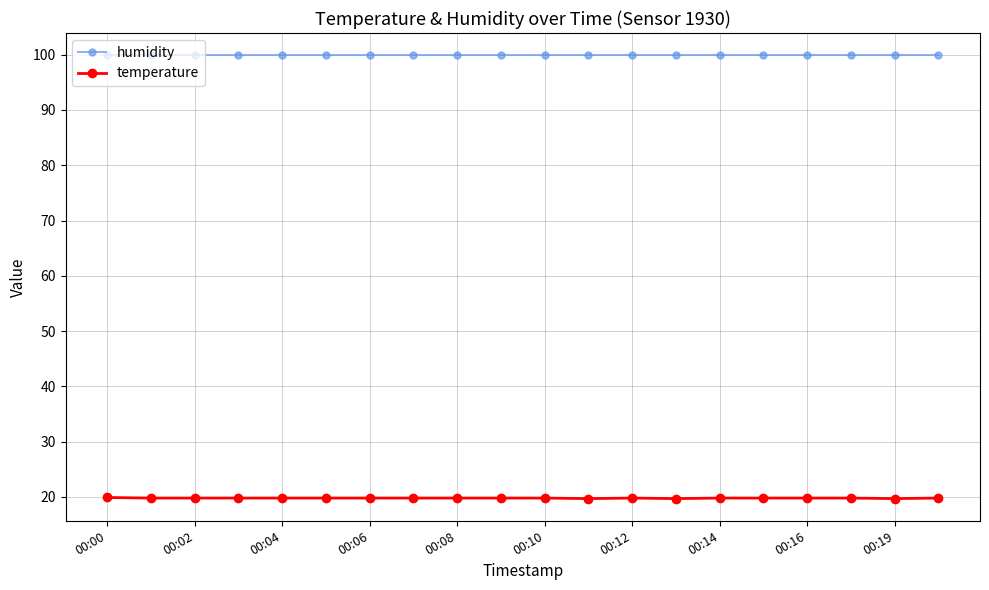

What is the value of the temperature point at the 6th from the left?

19.8